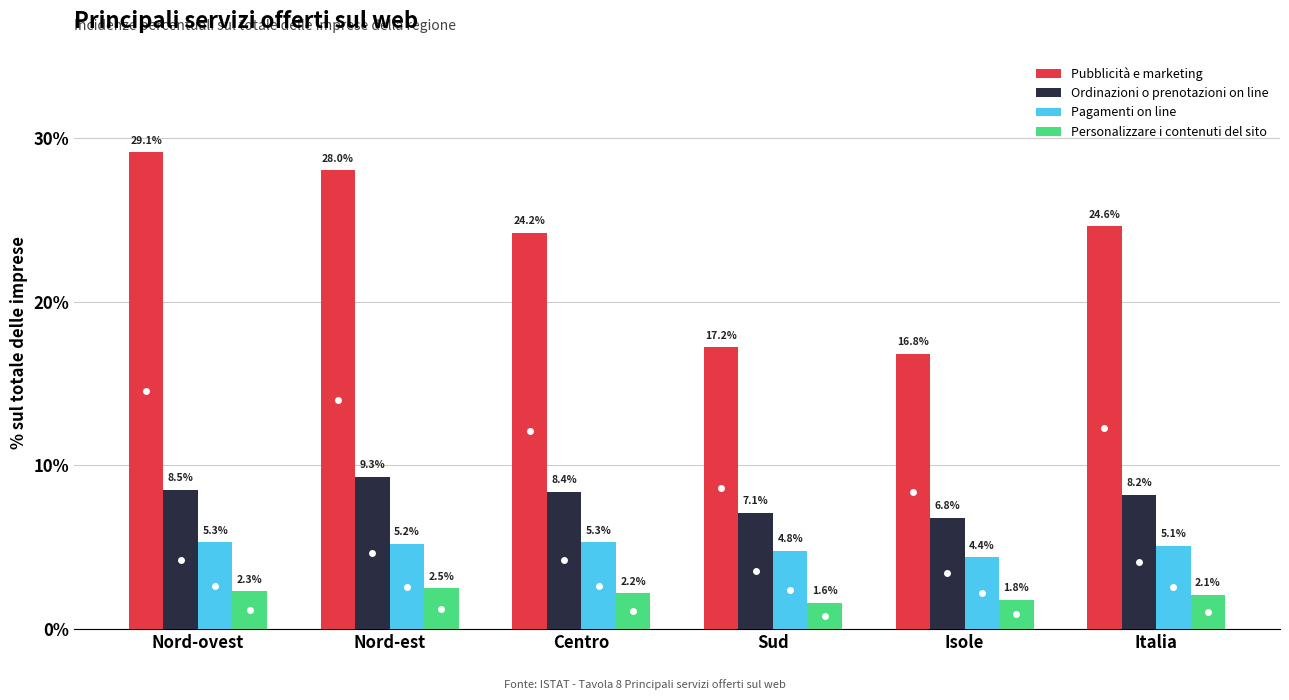

What is the approximate value of Personalizzare i contenuti del sito at Centro?

2.2